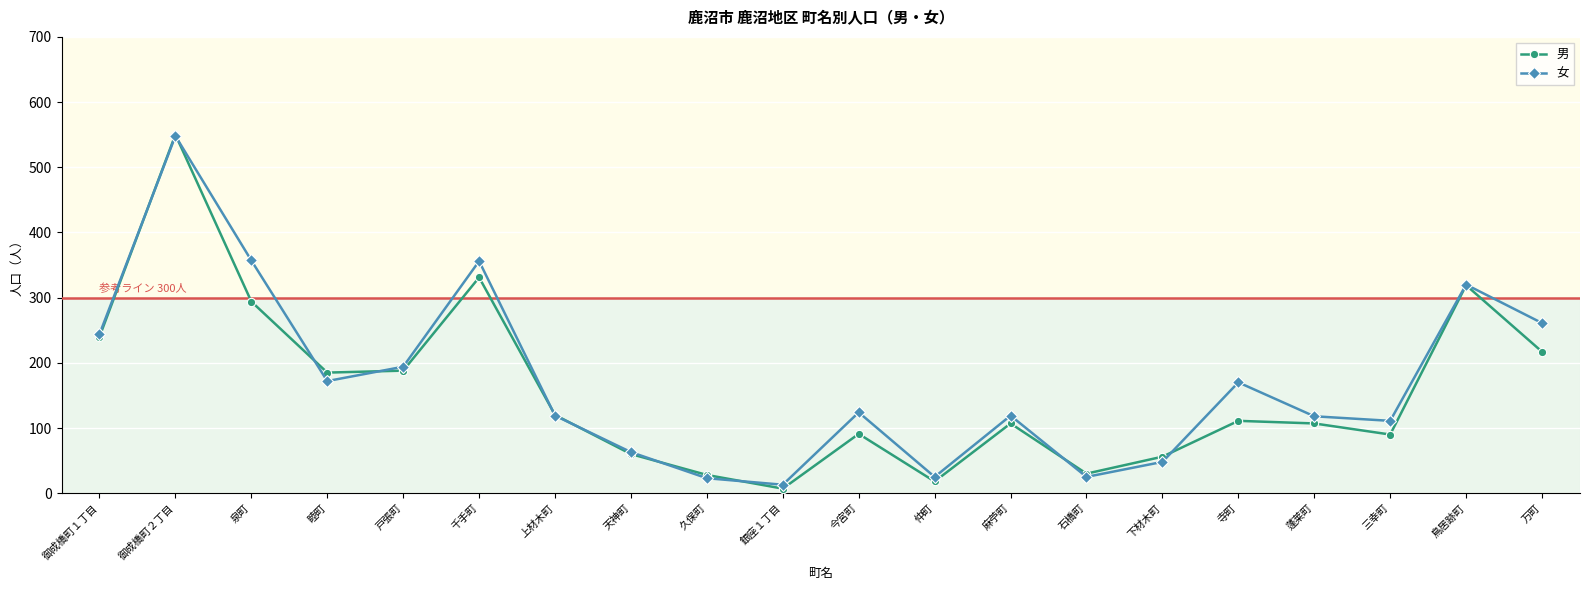

Where is the first local maximum for 男?

御成橋町２丁目